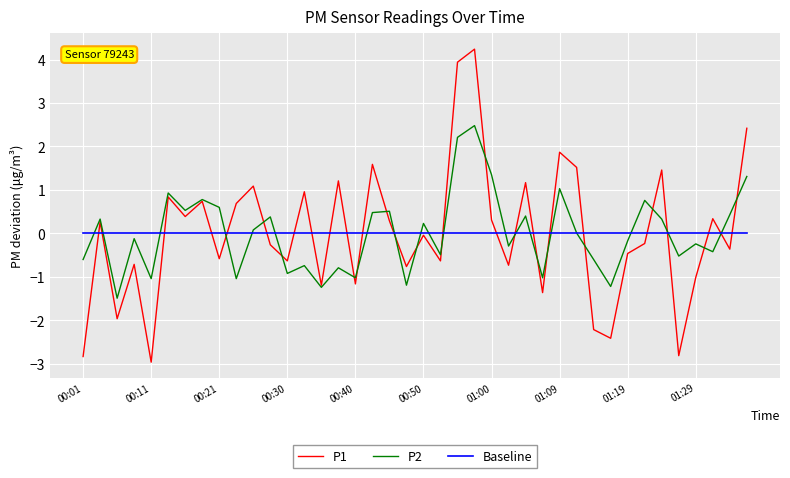

Rank the series by their maximum value, from highest to lowest.

P1, P2, Baseline